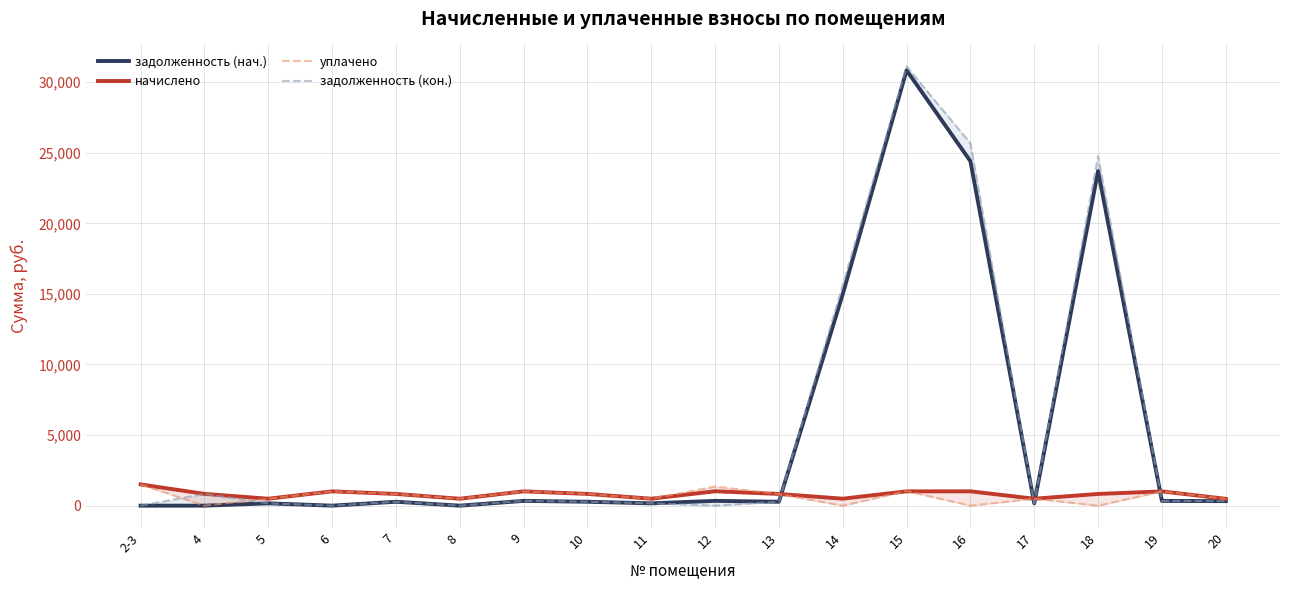

The задолженность (кон.) series shows 0.0 at 6. True or false?

True